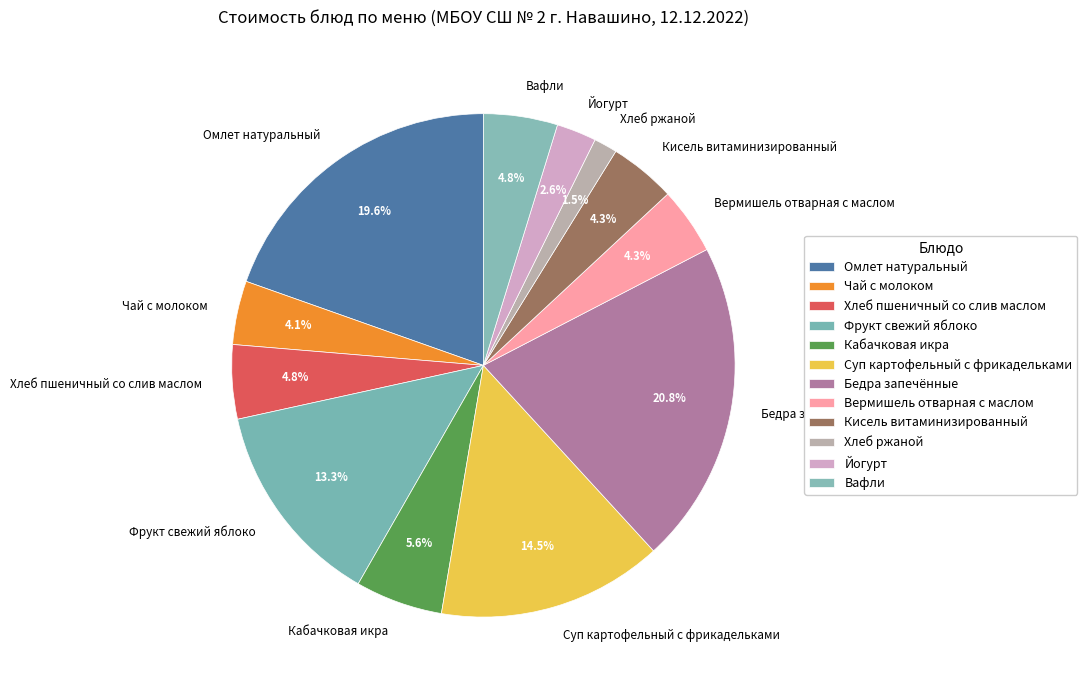

Does Хлеб ржаной account for over 50% of the chart?

No